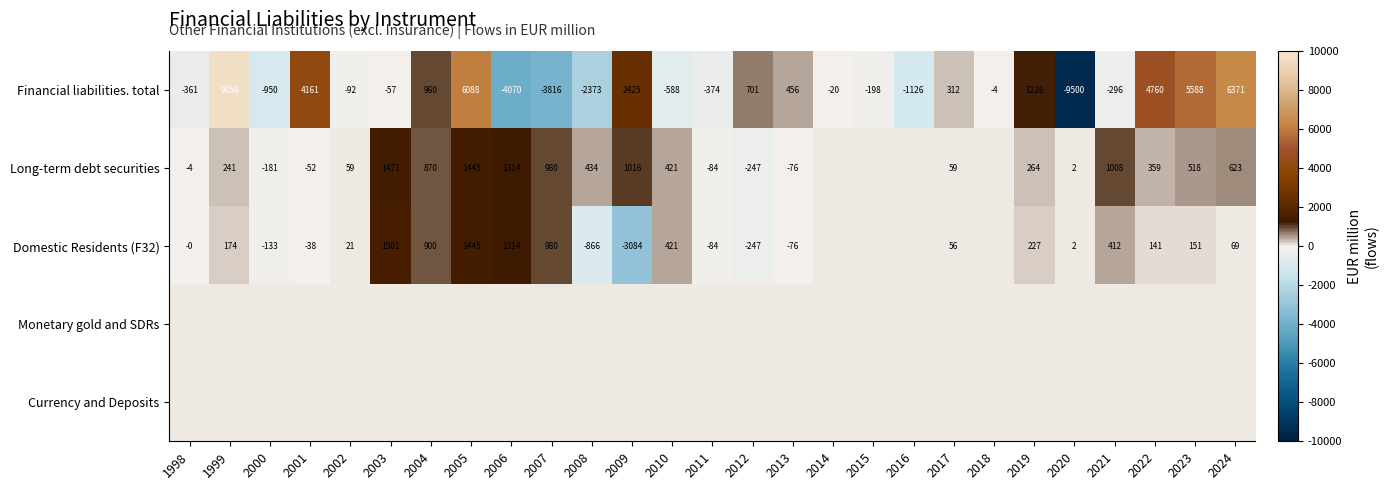

What is the sum of the Financial liabilities. total values at 2000 and 2017?

-638